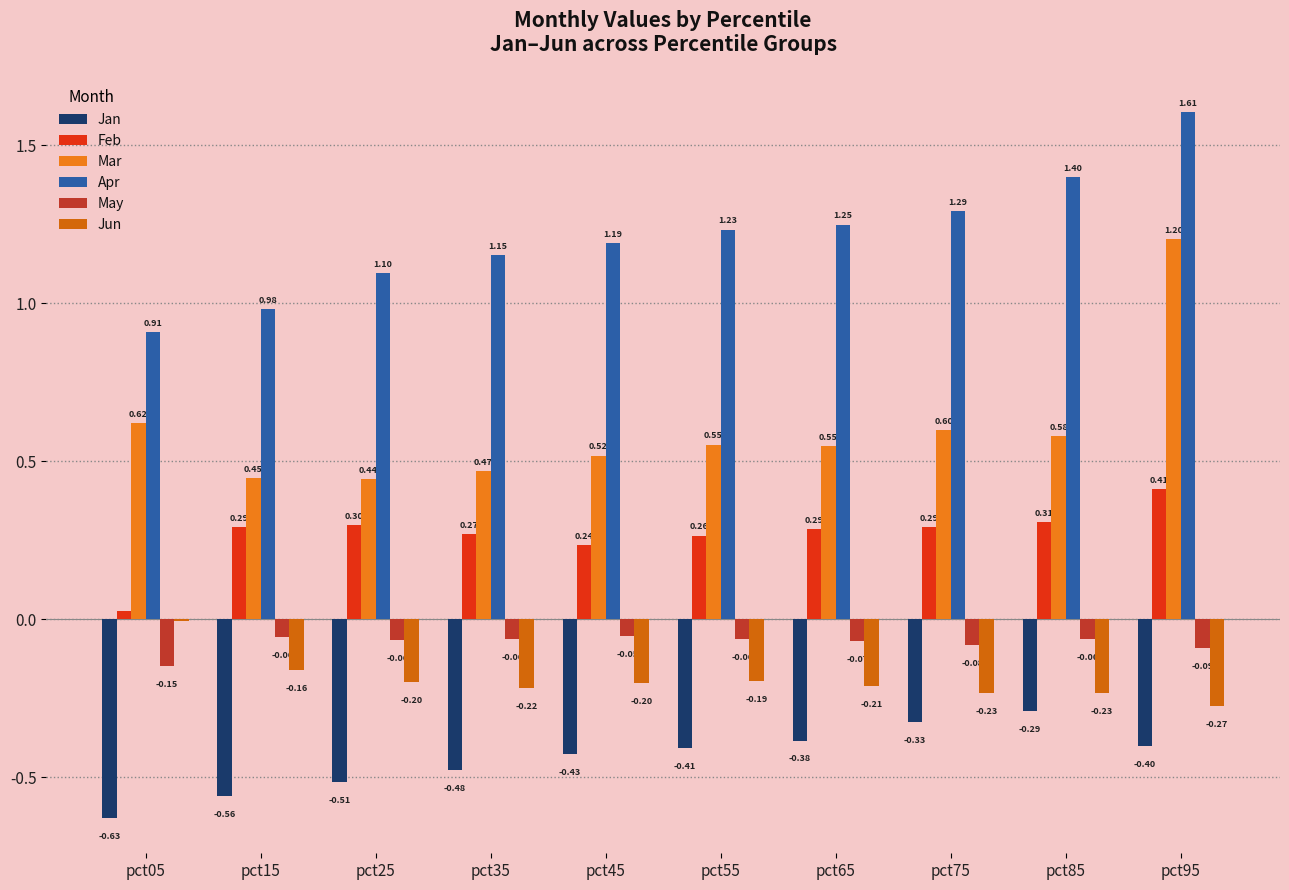

What is the difference between the highest and lowest values at pct75?

1.6